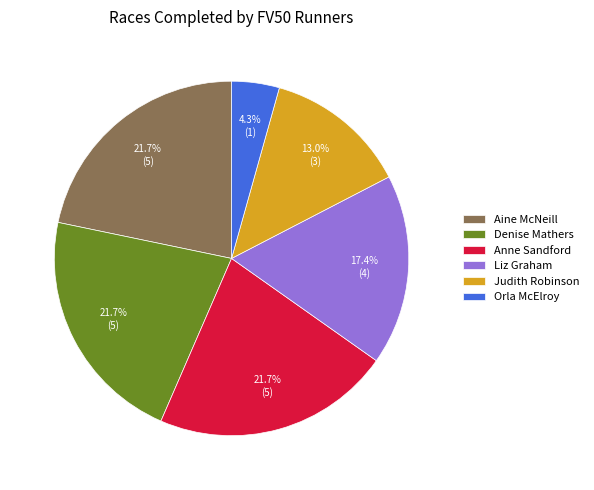

What is the ratio of the value at Anne Sandford to the value at Denise Mathers?

1.0